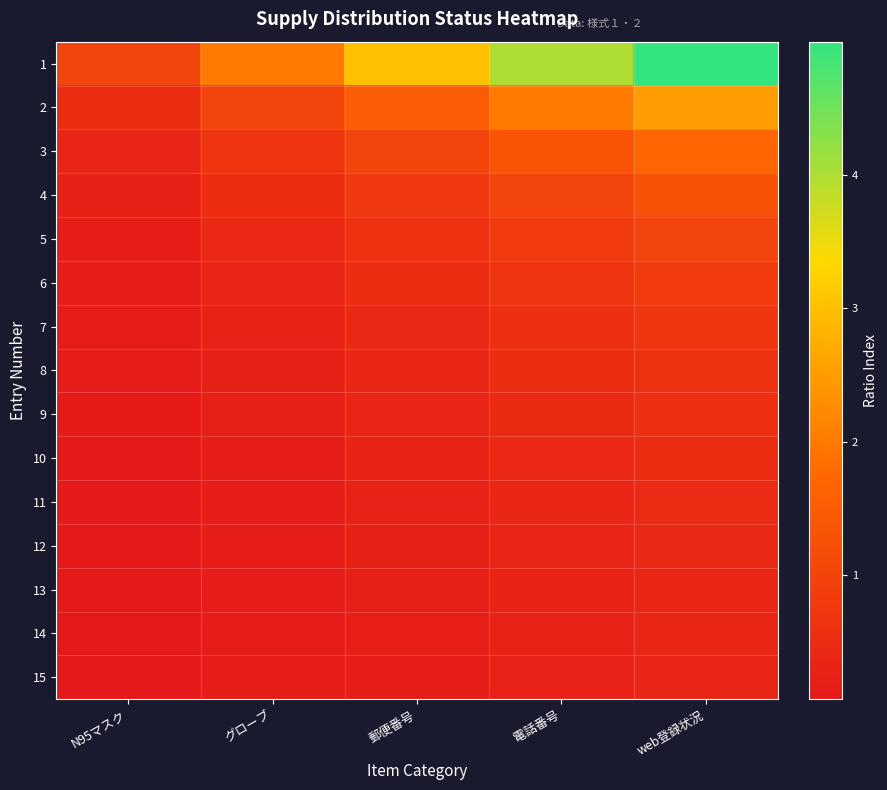

Which series has the largest range (max minus min)?

1